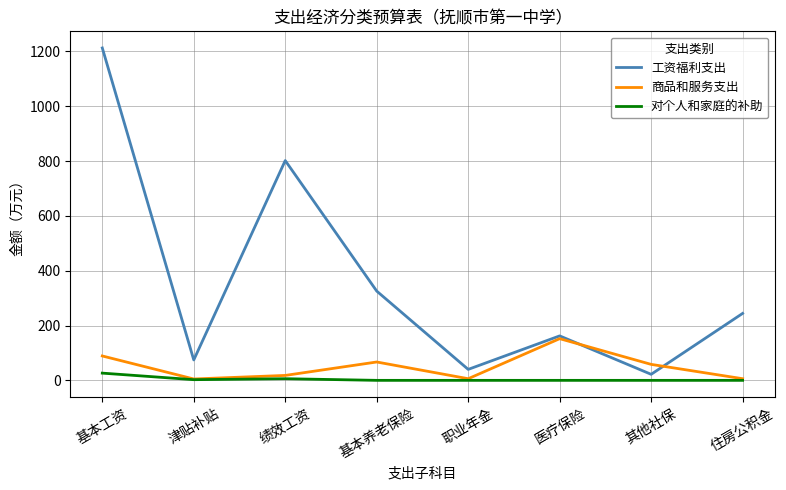

The value of 对个人和家庭的补助 at 职业年金 is 0.0. True or false?

True